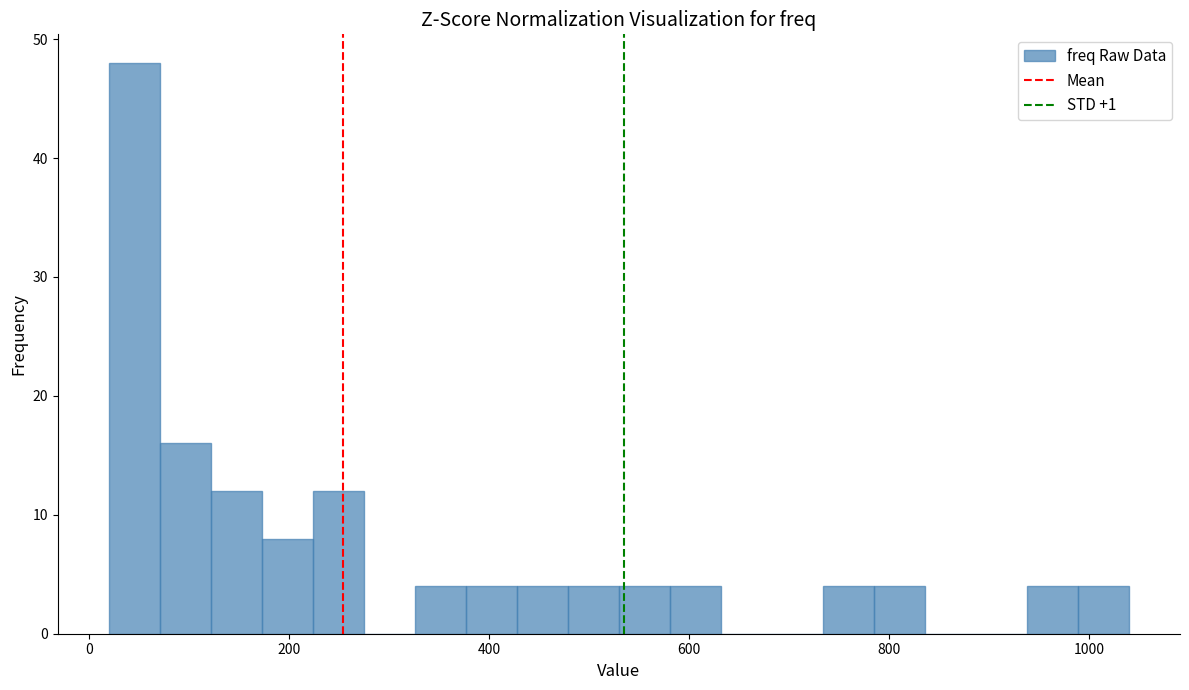

Around what value on the x-axis is the tallest bar? Give the approximate position of its centre, as read against the axis.

40